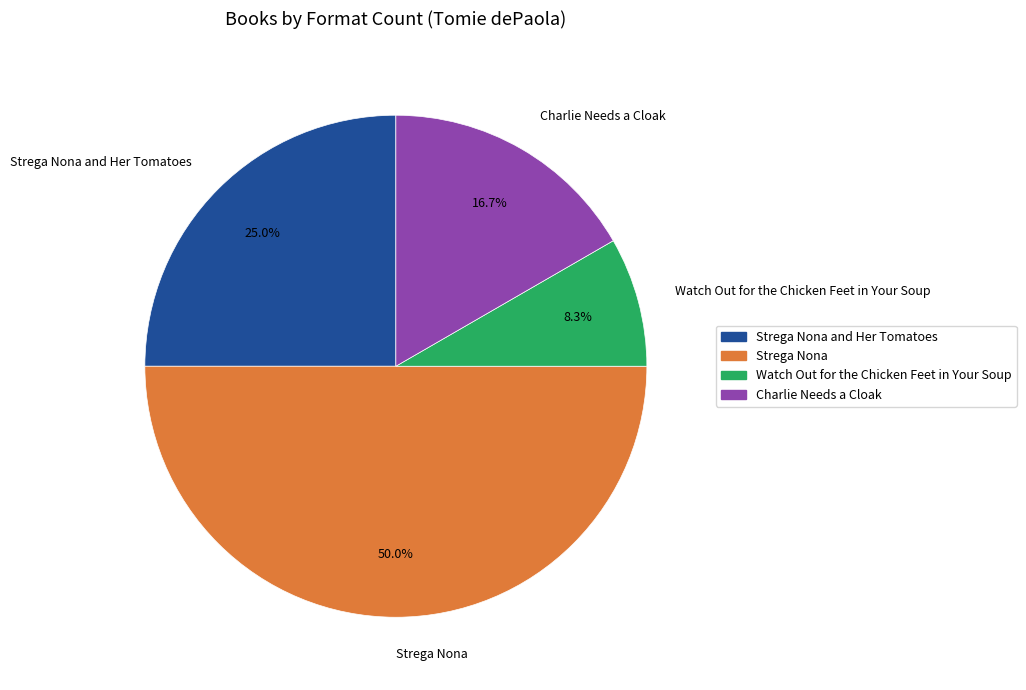

How much of the chart is everything except Strega Nona and Her Tomatoes?

75.0%